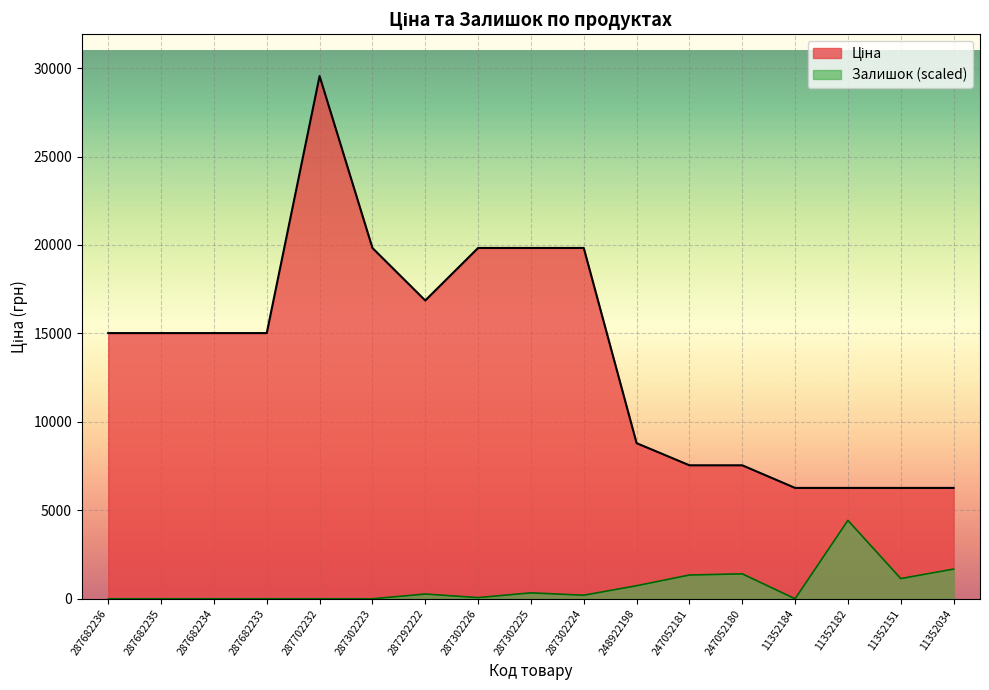

At which label does Ціна first exceed 15019?

287682236